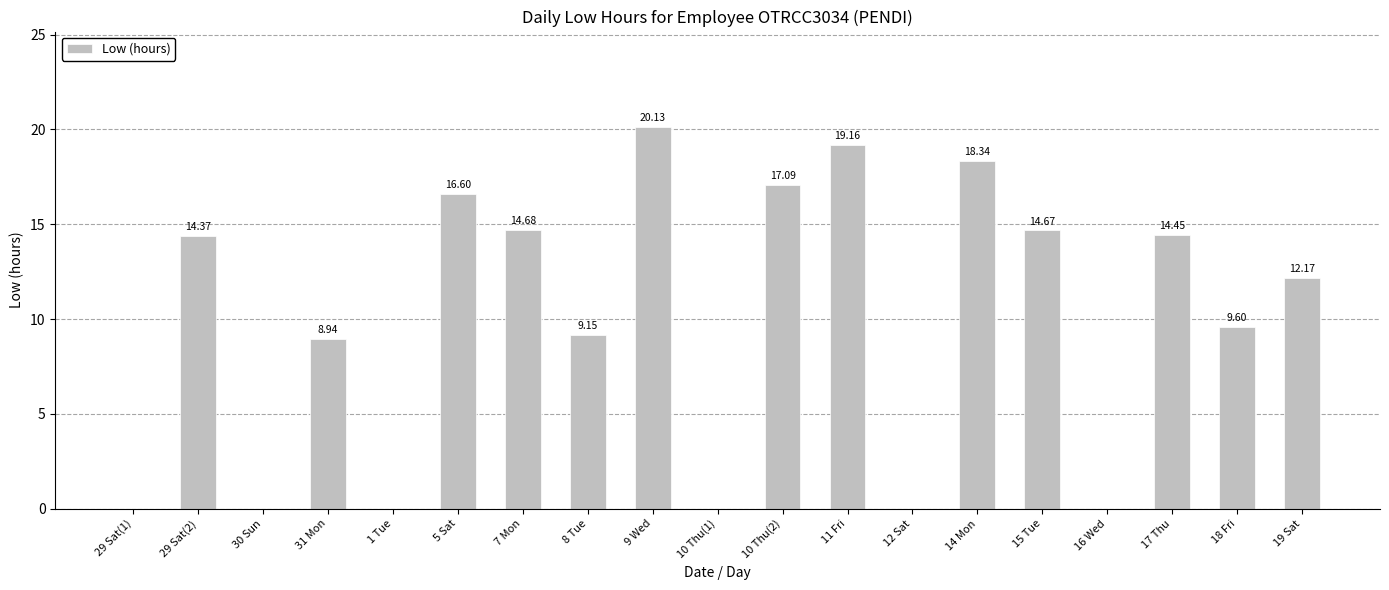

What is the ratio of the value at 17 Thu to the value at 15 Tue?

1.0